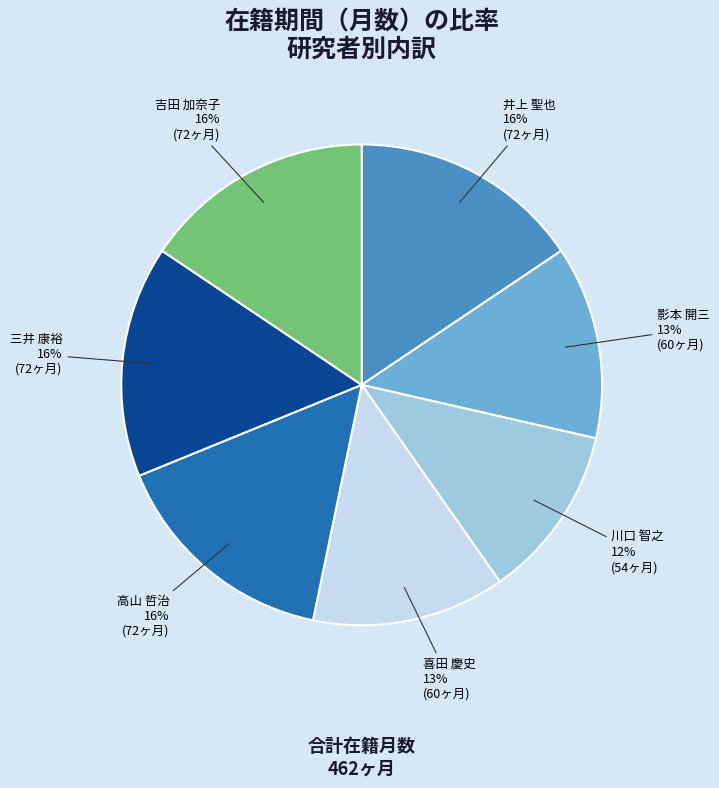

Is there a majority slice in this chart?

No